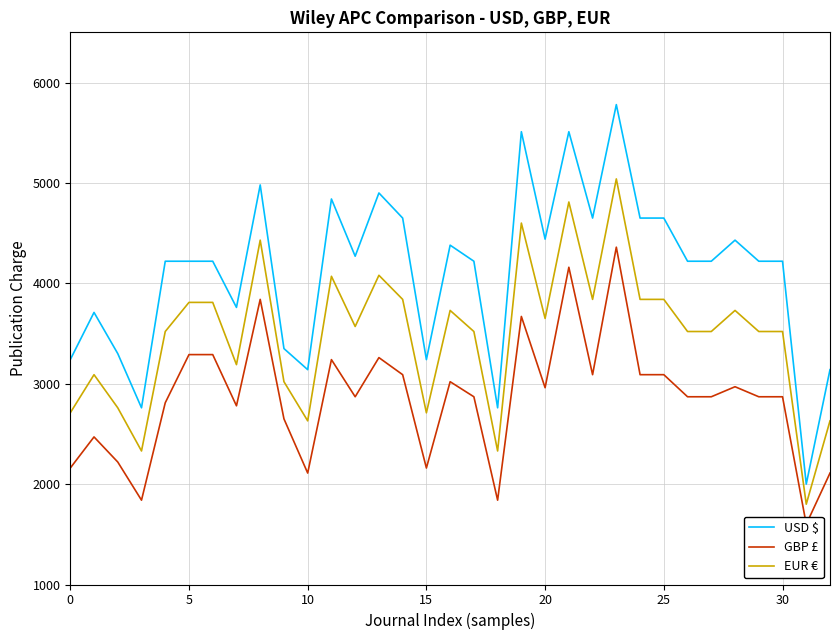

The value of EUR € at 30 is 3520. True or false?

True